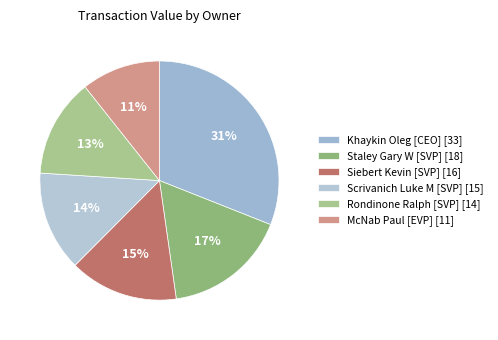

Count the number of slices in the pie.

6